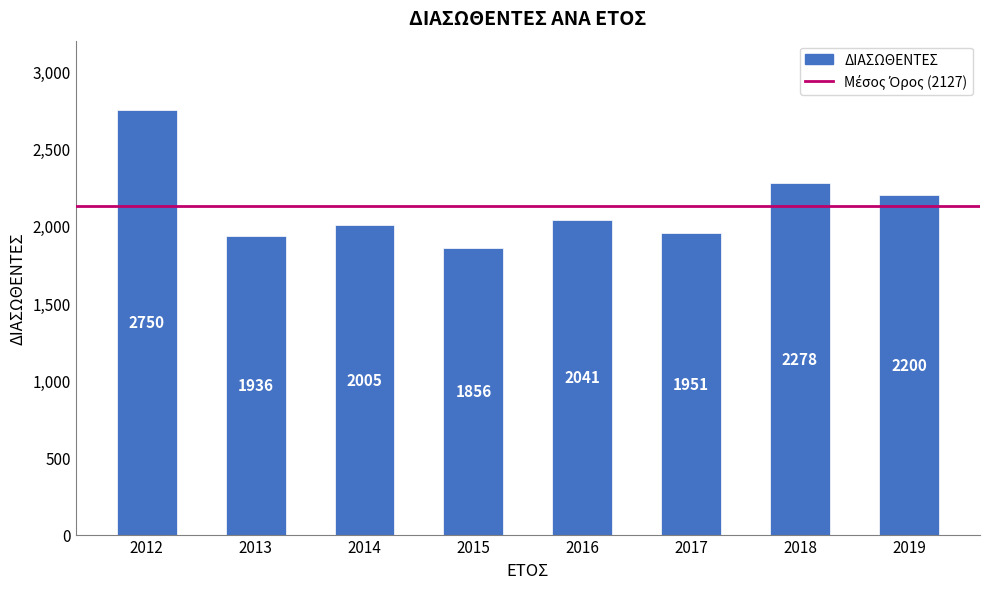

Rank the categories by value from highest to lowest.

2012, 2018, 2019, 2016, 2014, 2017, 2013, 2015